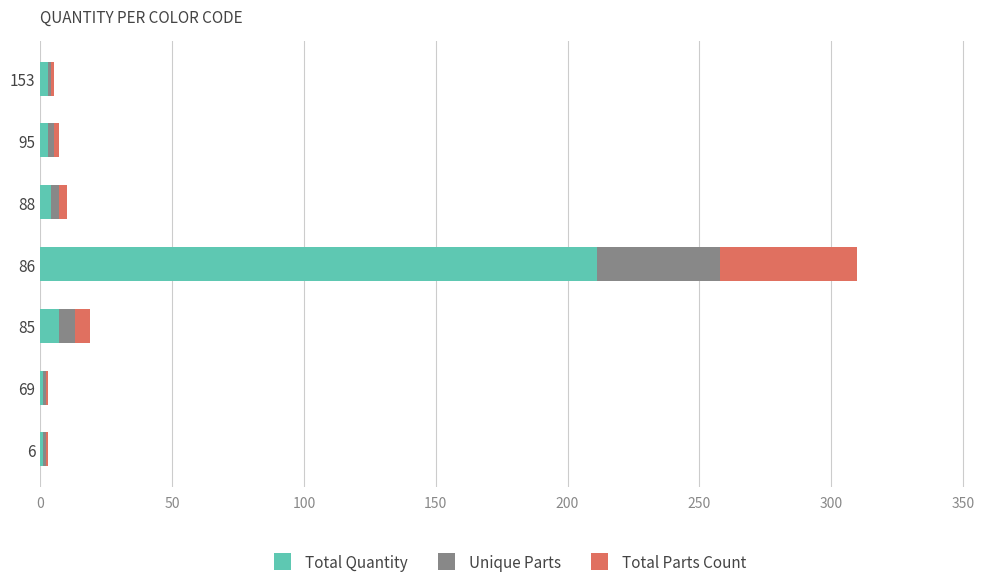

What is the sum of all Total Quantity values?

230